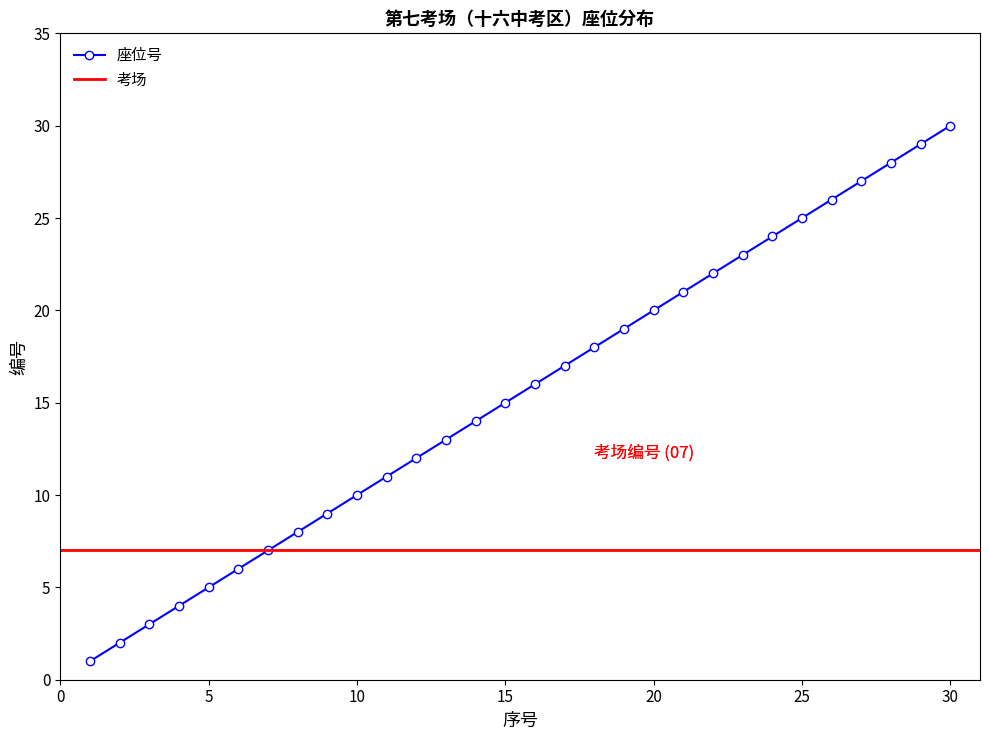

What is the value of the 10th point from the left?

10